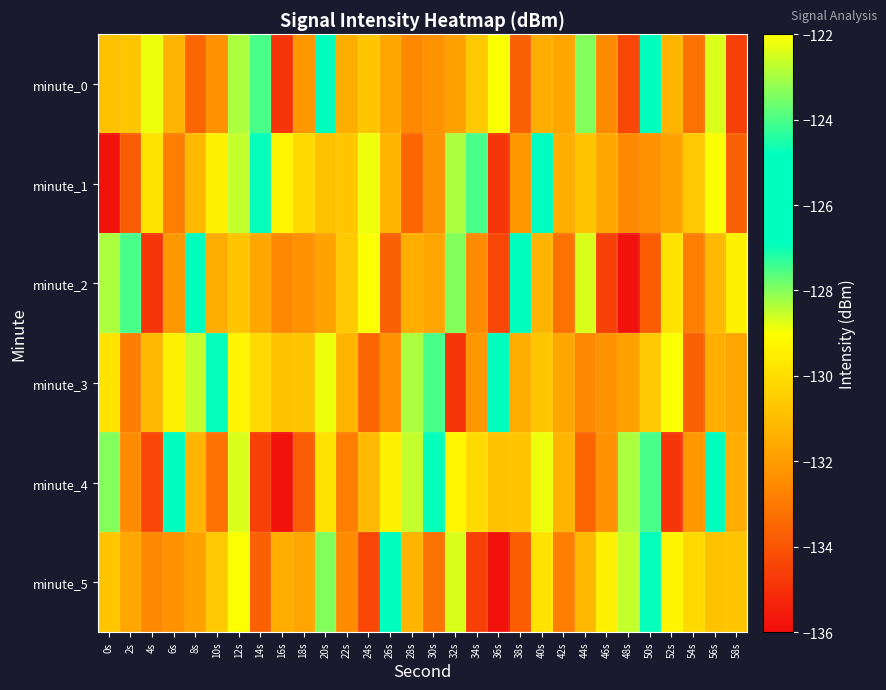

Which has a higher value, 48s or 14s?

14s